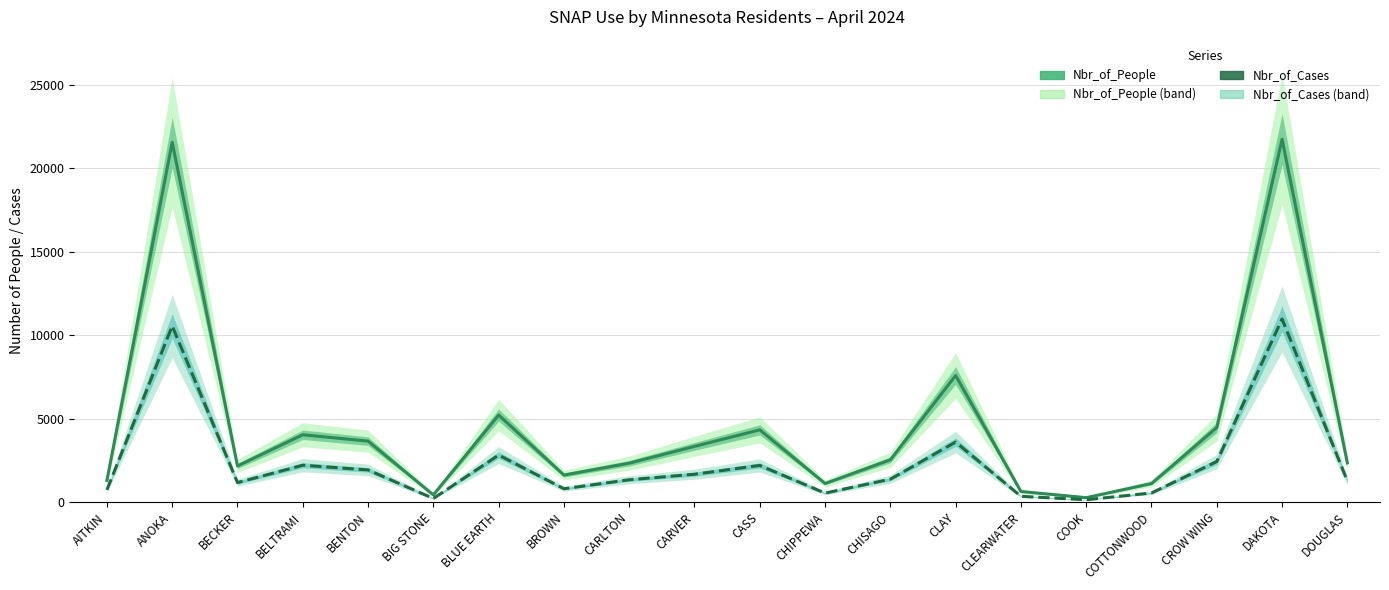

What is the difference between the maximum and second lowest values in the Nbr_of_People series?

21294